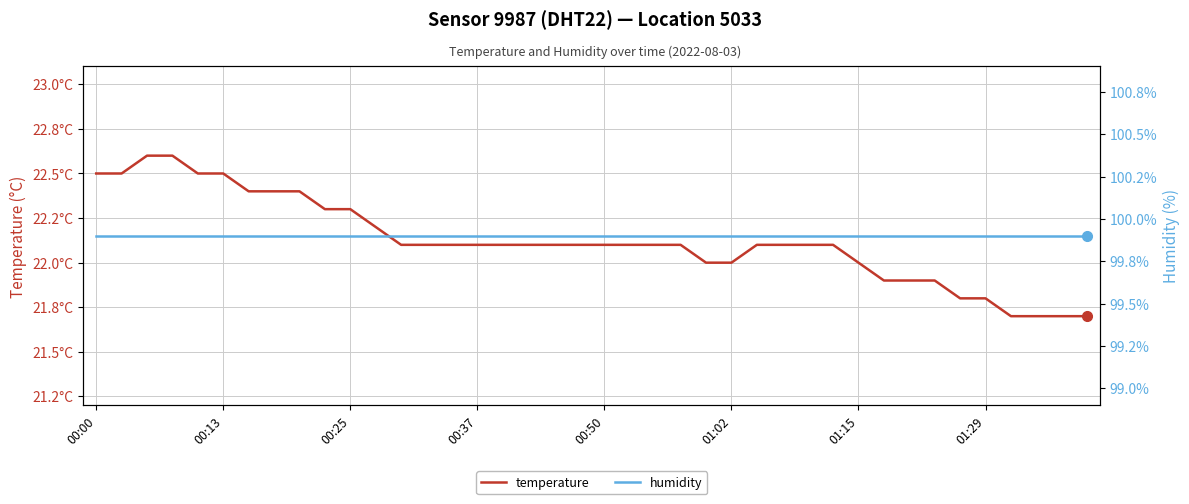

What value does the humidity series have at 38?

99.9